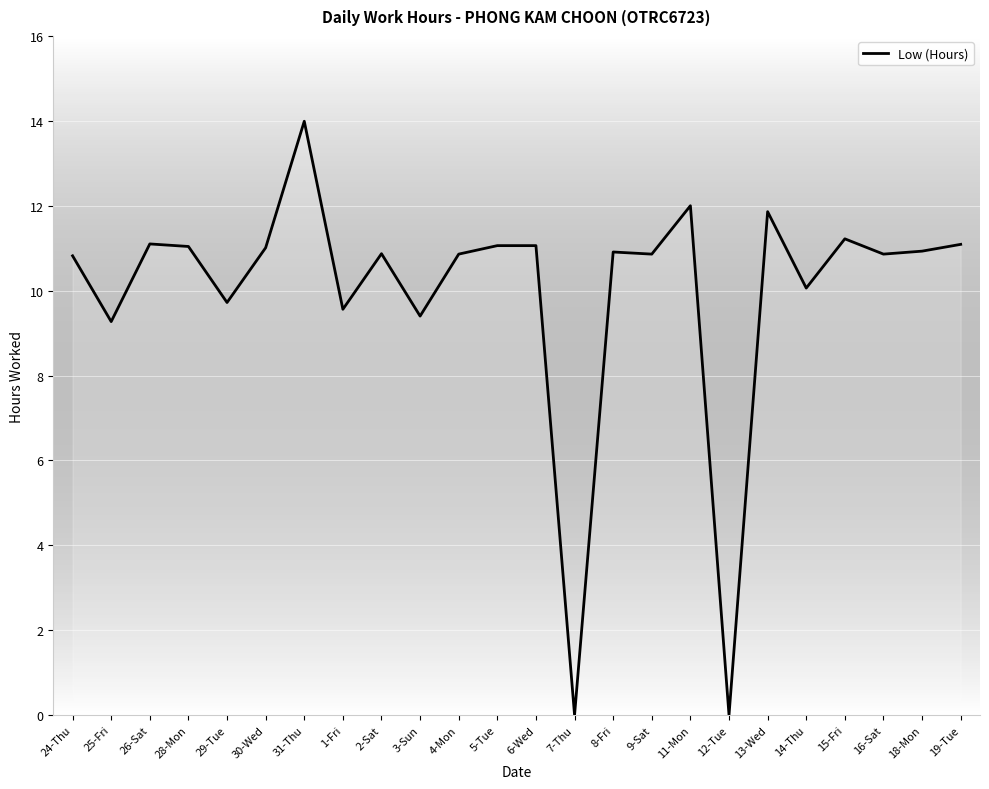

What position from the right is 19-Tue?

1